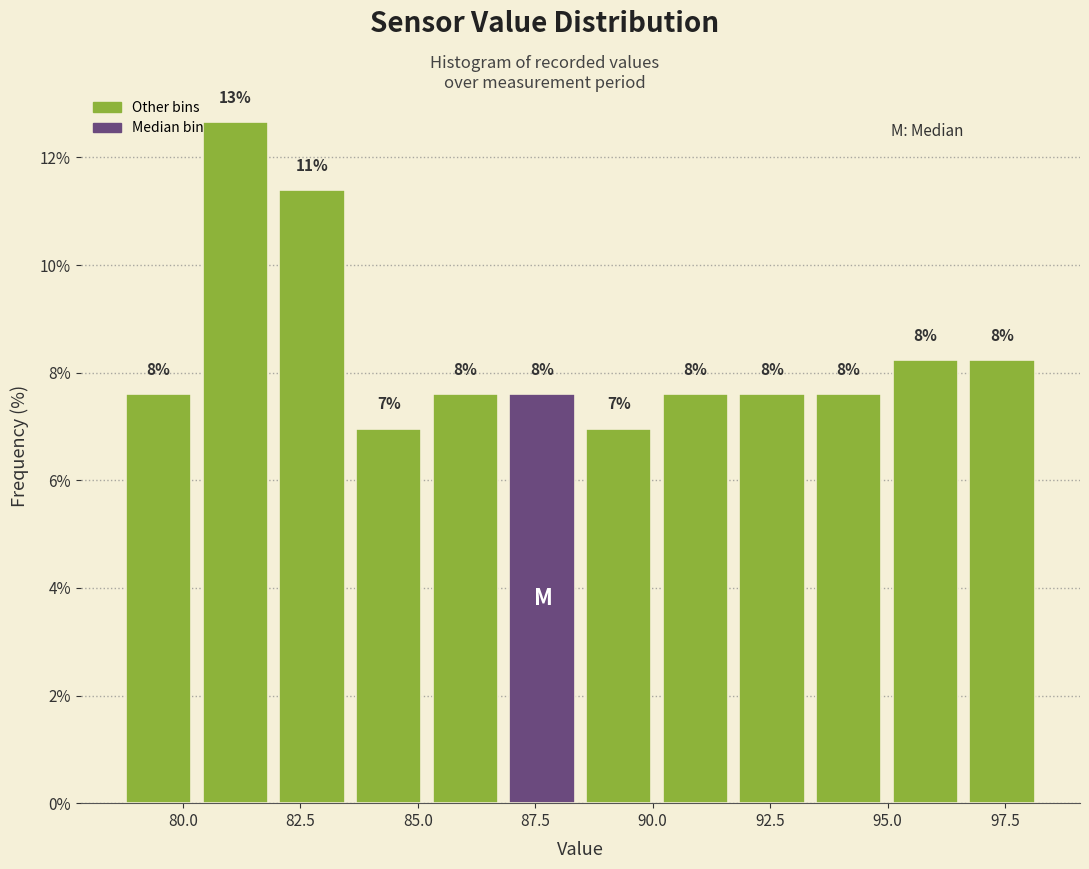

Read against the x-axis, roughly where is the centre of the tallest bar?

81.0